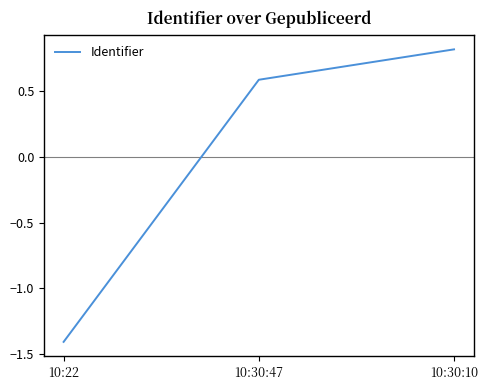

Read the value at 10:30:10.

0.8